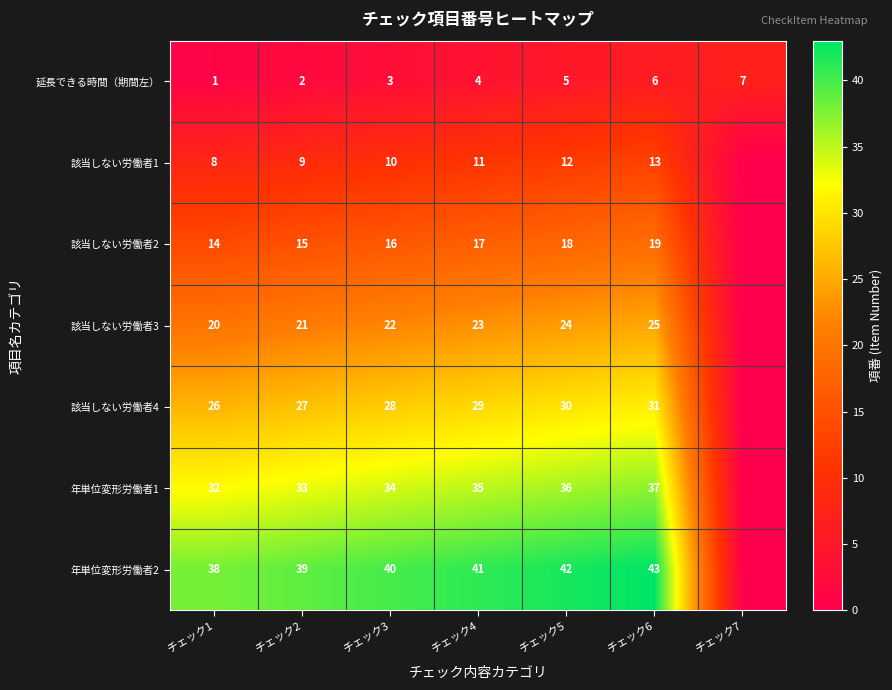

At which label is 延長できる時間（期間左） closest to 4?

チェック4